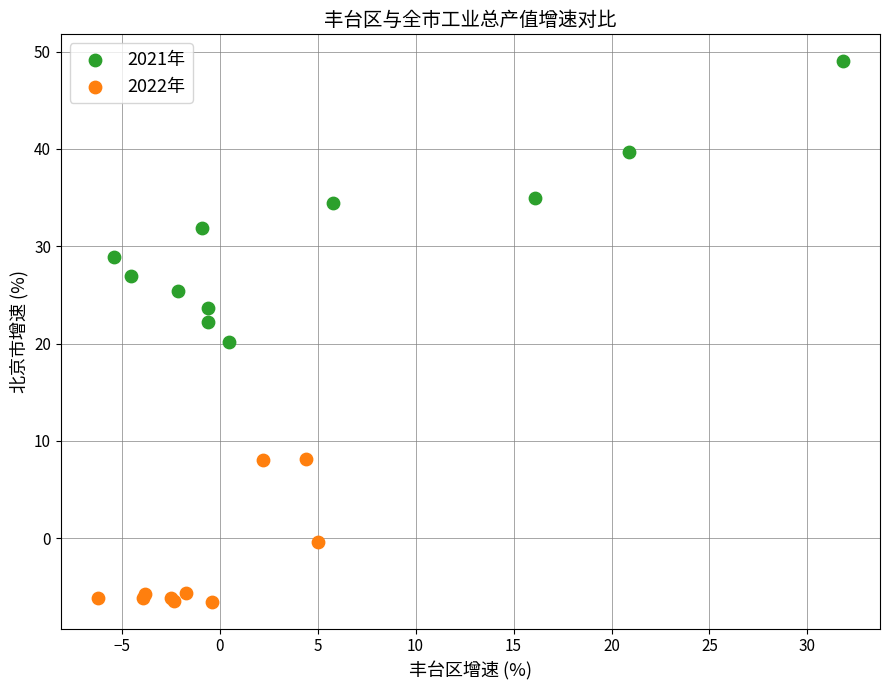

Which series reaches the minimum Y coordinate?

2022年